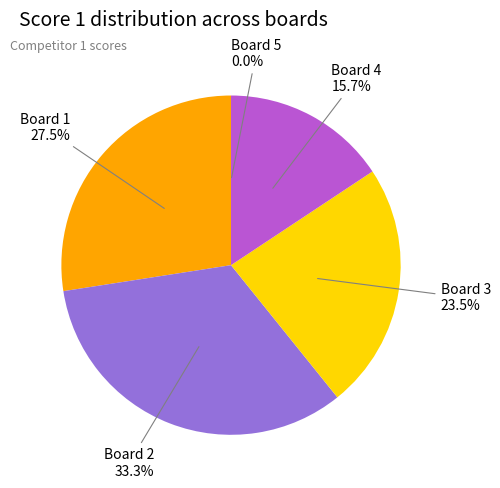

True or false: Board 2 accounts for 33% of the total.

True